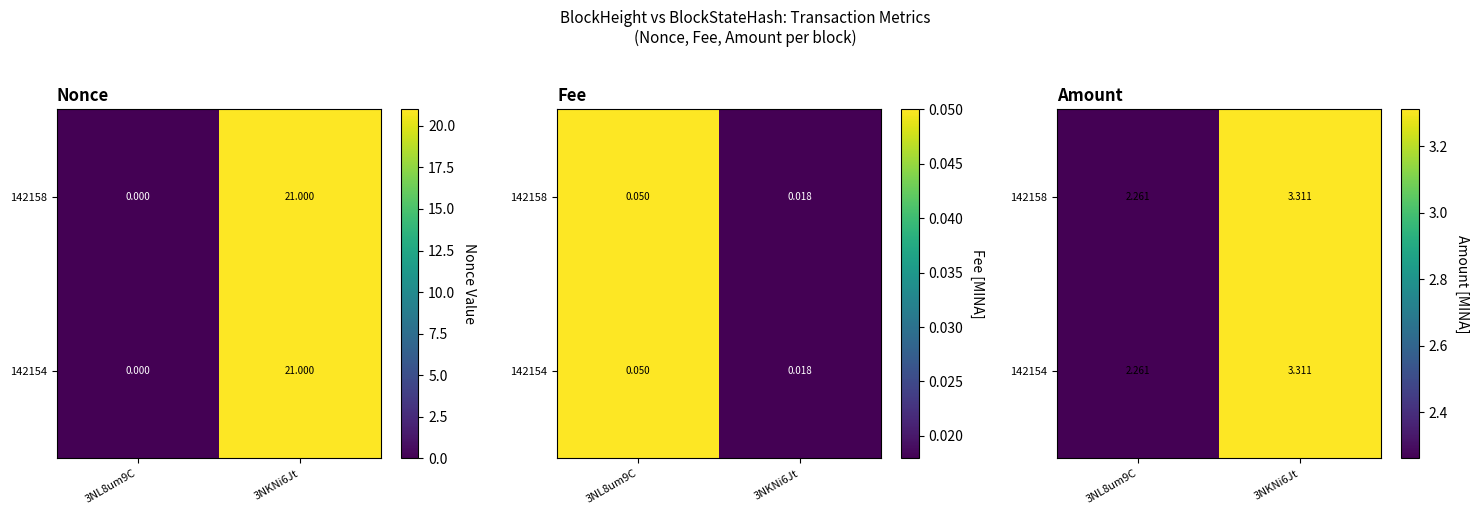

Which category has the lowest value across all series?

3NL8um9C